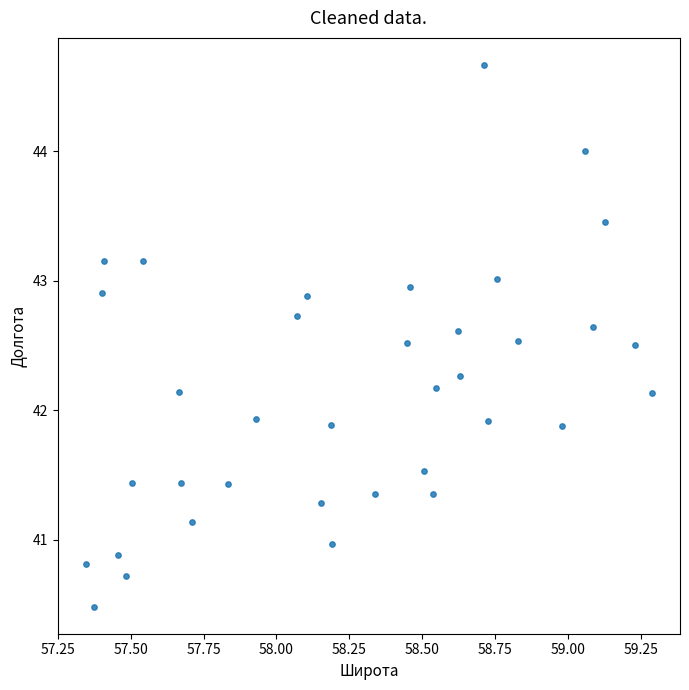

What is the range of Y values (max minus min)?

4.2